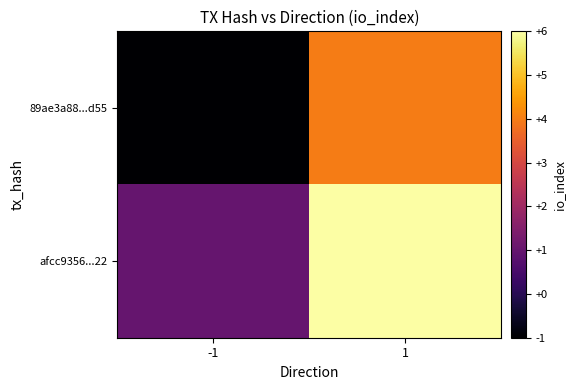

Which series has the largest range (max minus min)?

89ae3a88...d55